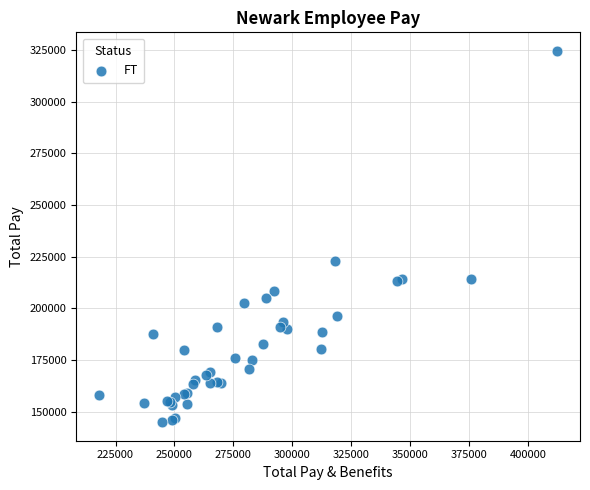

What Y value in the scatter plot is closest to 234724?

222752.0